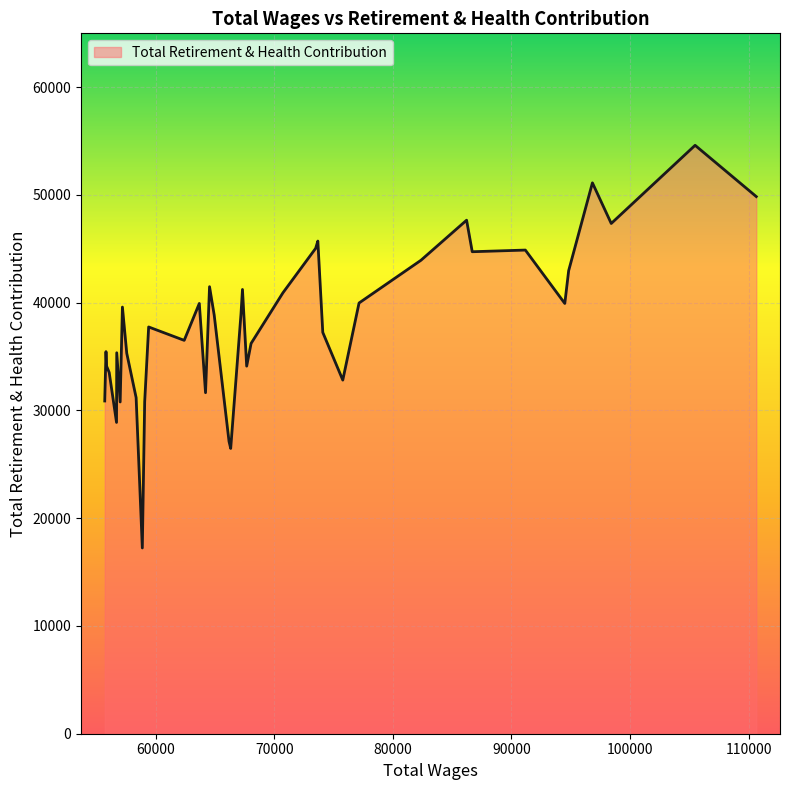

What is the difference between the maximum and minimum values?

37368